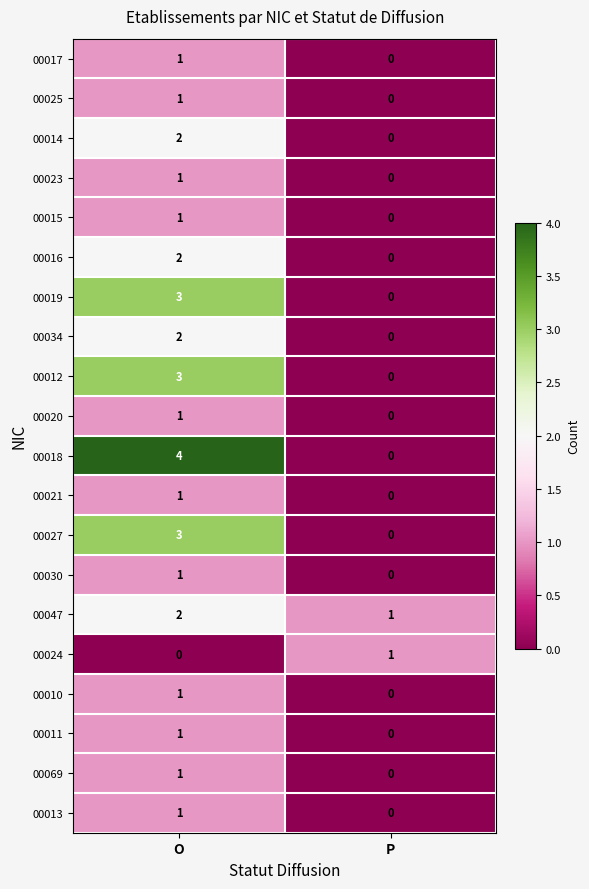

Which series changed the most between O and P?

00018